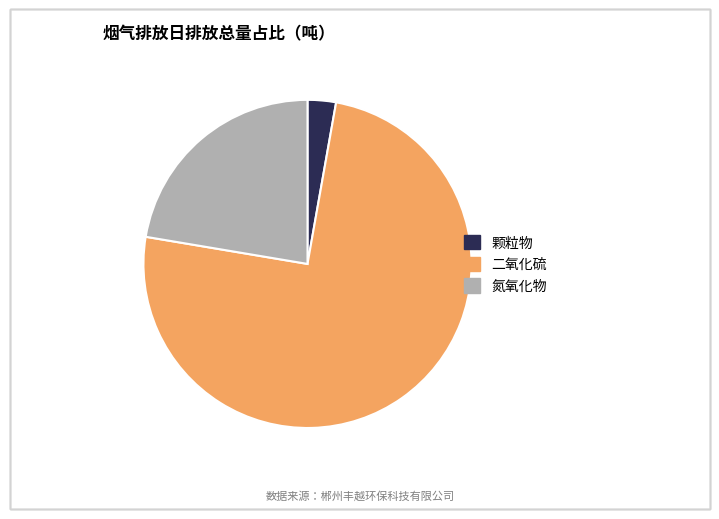

Does 颗粒物 account for over 50% of the chart?

No